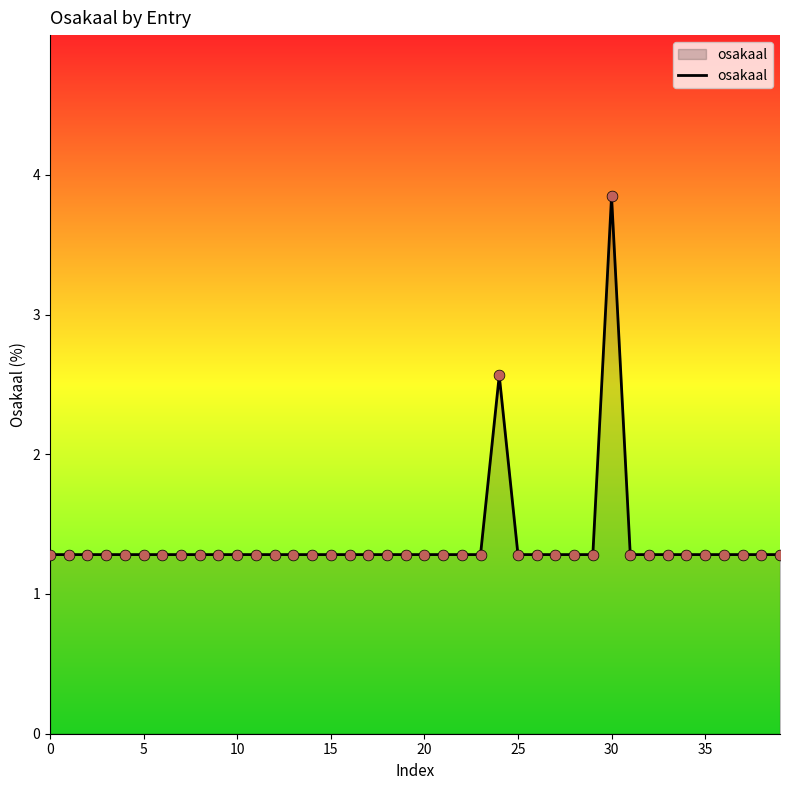

What is the smallest value displayed?

1.3